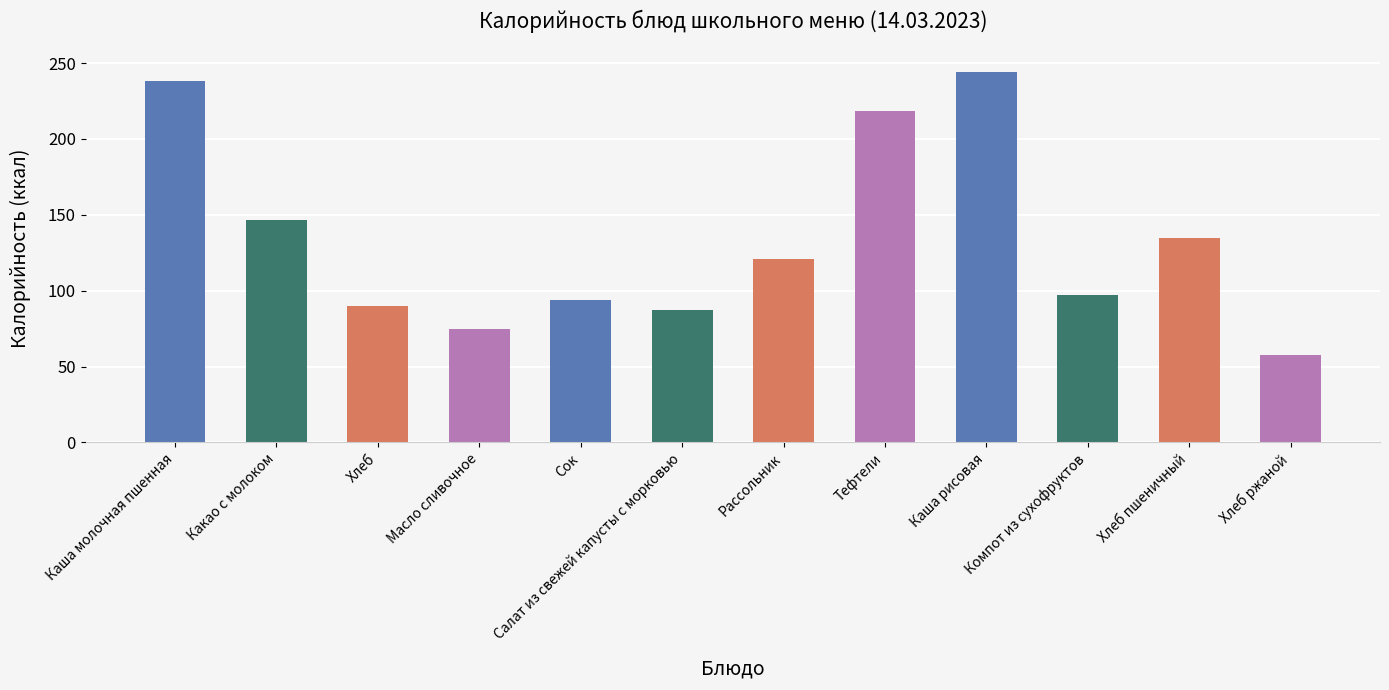

Which has a higher value, Компот из сухофруктов or Каша молочная пшенная?

Каша молочная пшенная